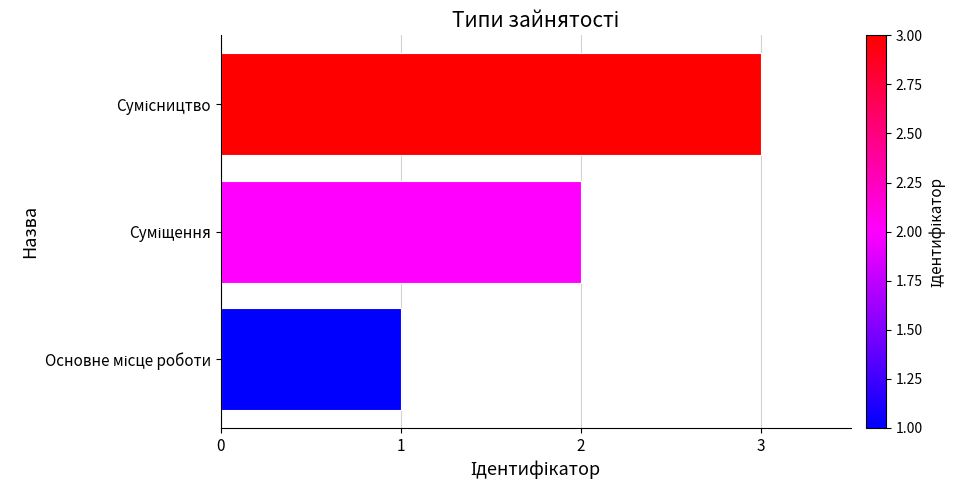

What is the greatest value displayed?

3